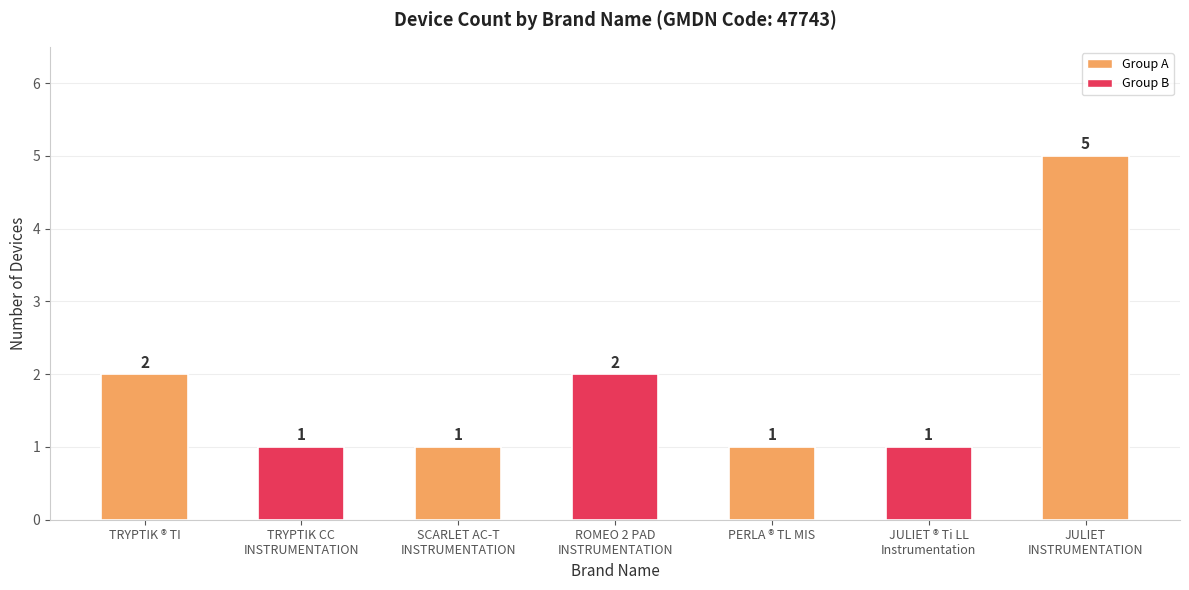

What is the difference between the maximum and minimum values?

4